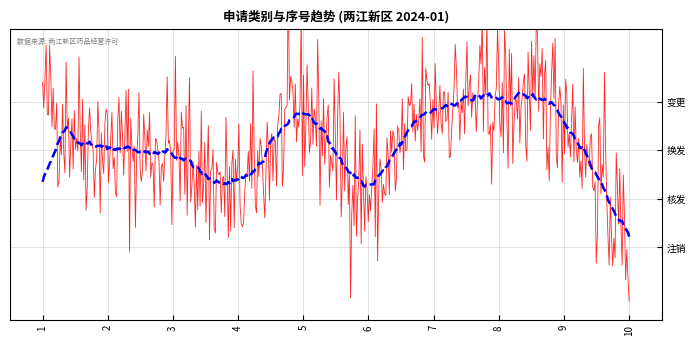

Rank the series by their average value, from lowest to highest.

moving_avg, 序号